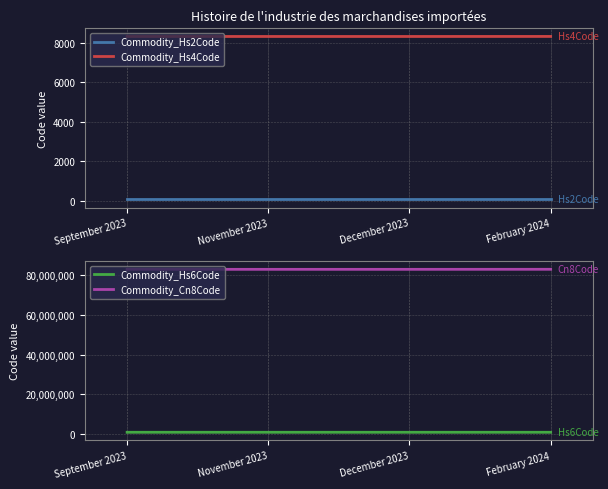

What is the label of the 2nd point from the left?

November 2023